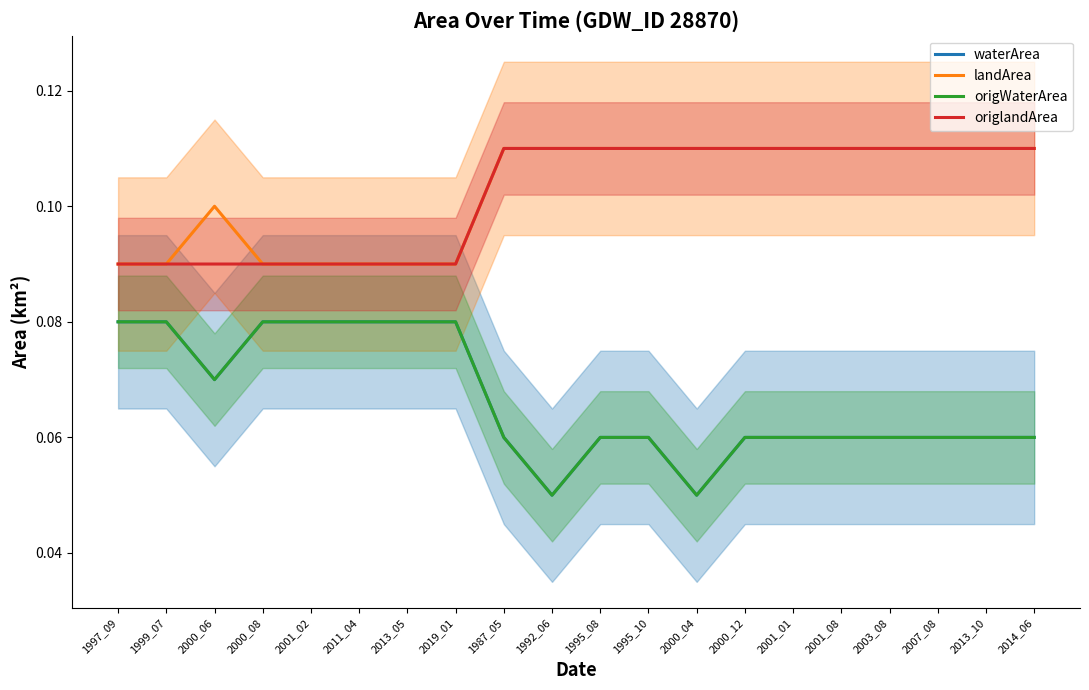

True or false: waterArea has more than 2 points higher than both neighbors.

False